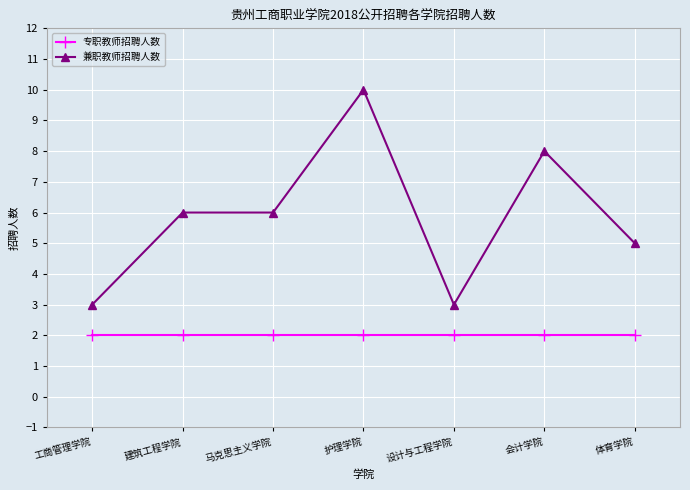

True or false: 兼职教师招聘人数 has more than 0 points higher than both neighbors.

True